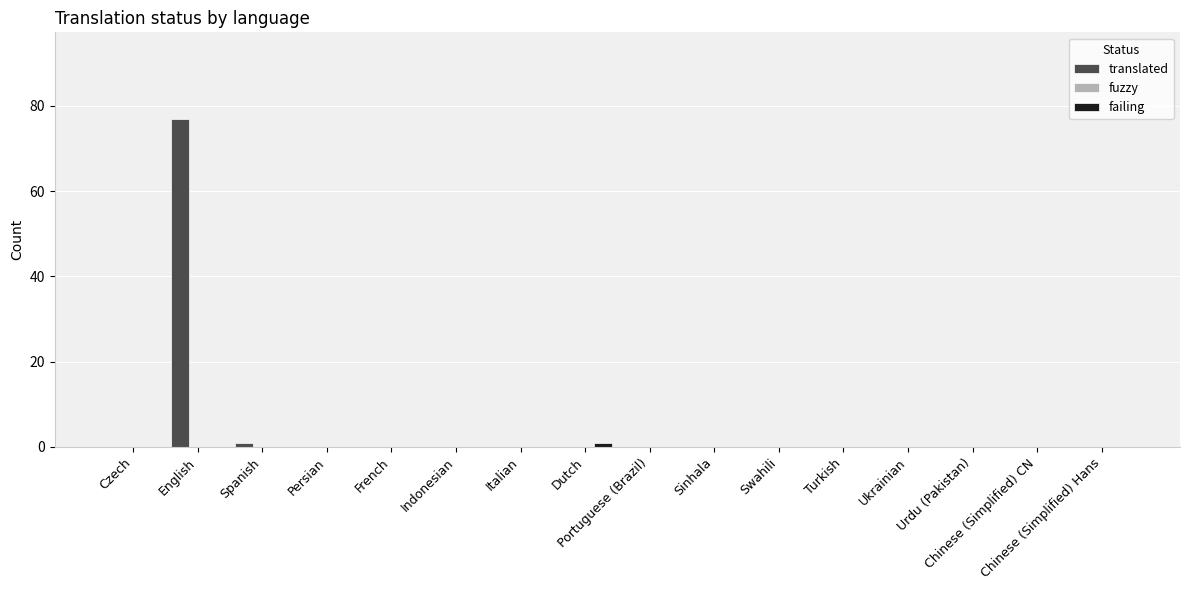

At which category is the sum across all series the highest?

English